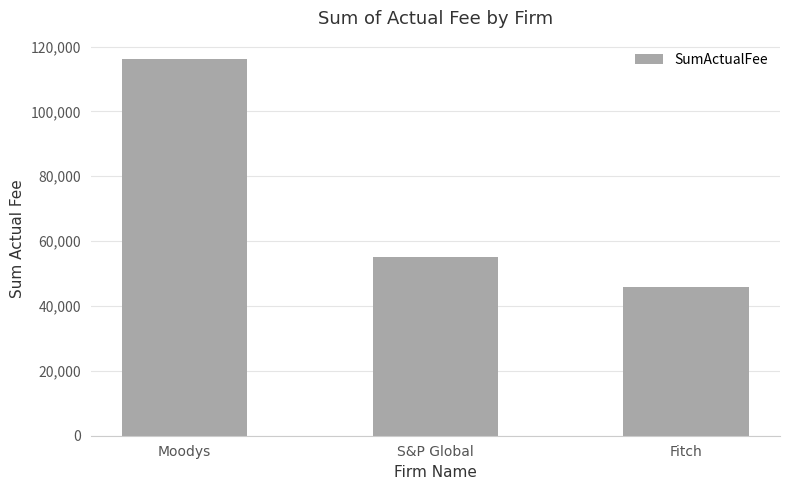

What is the difference between the maximum and second lowest values?

61000